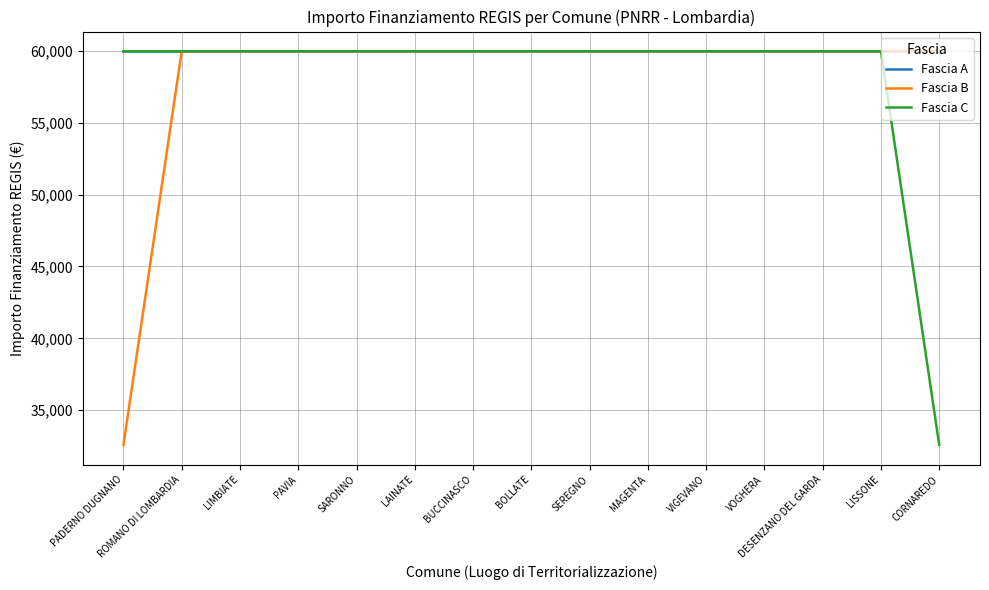

What value does the Fascia C series have at CORNAREDO?

32589